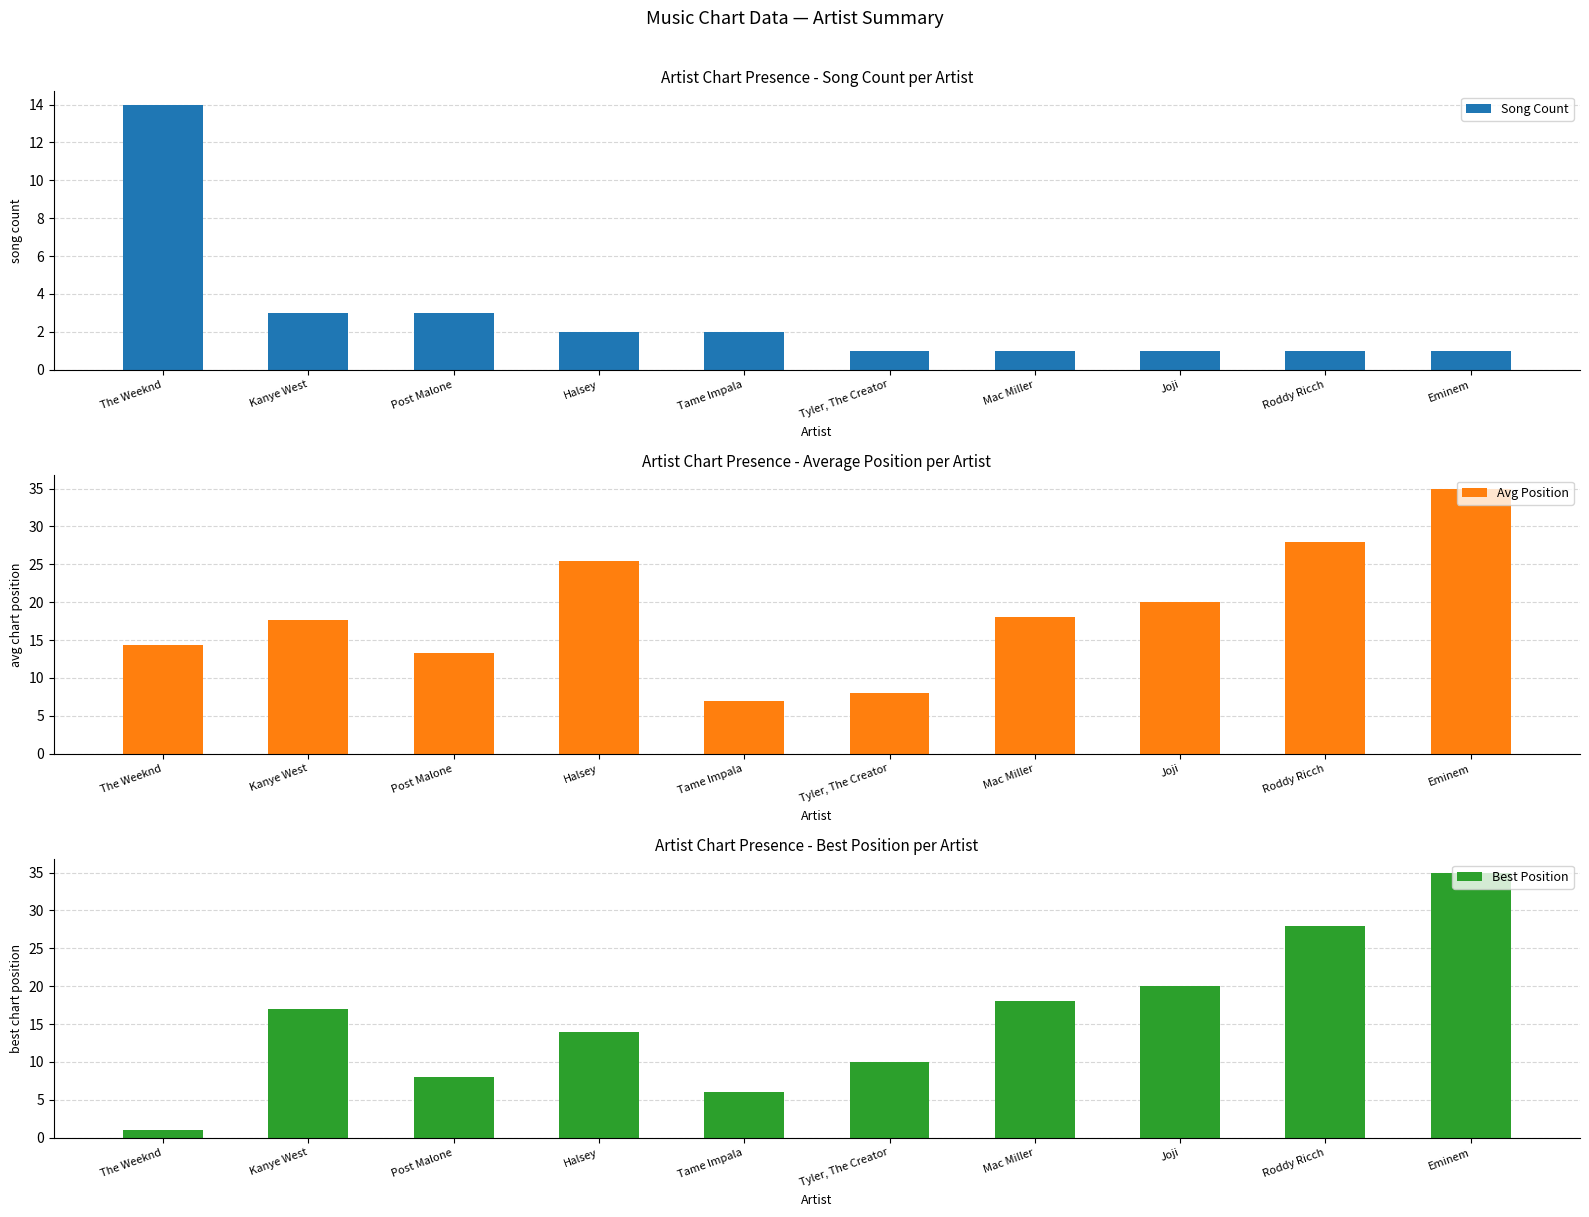

How many bars are there in total?

30